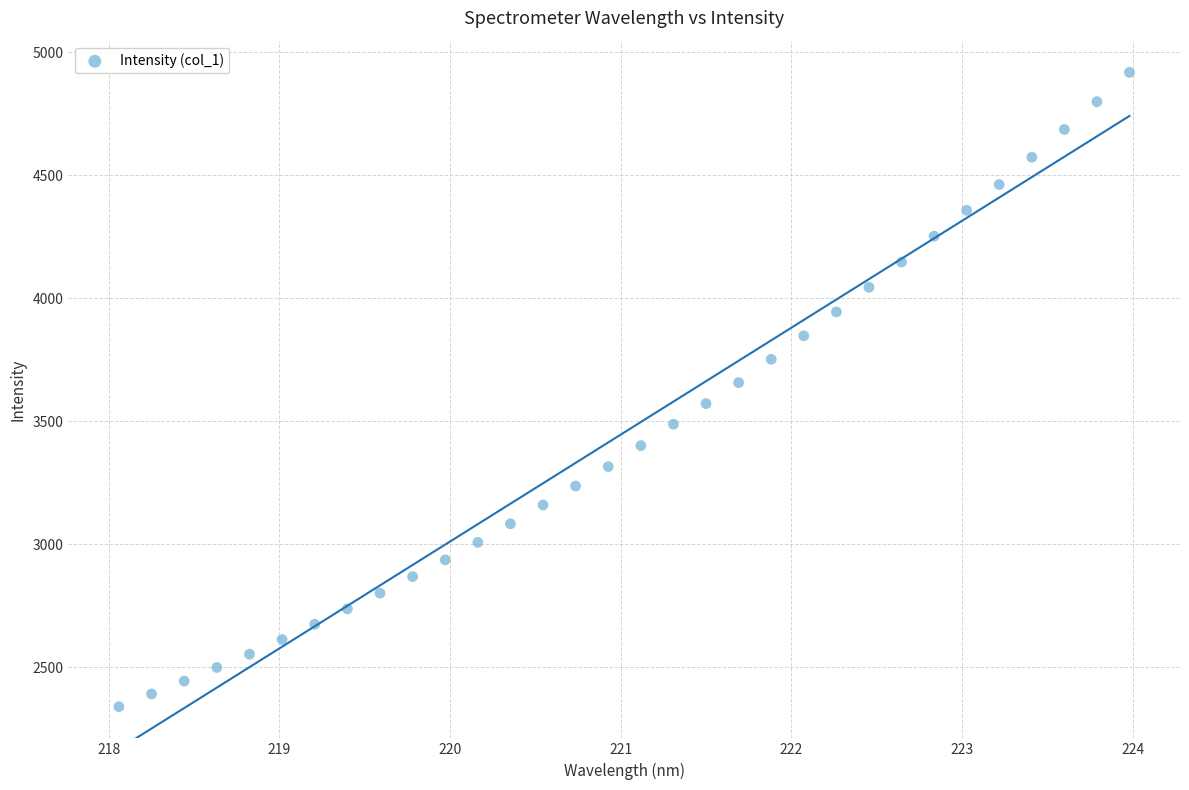

What is the range of X values (max minus min)?

5.9